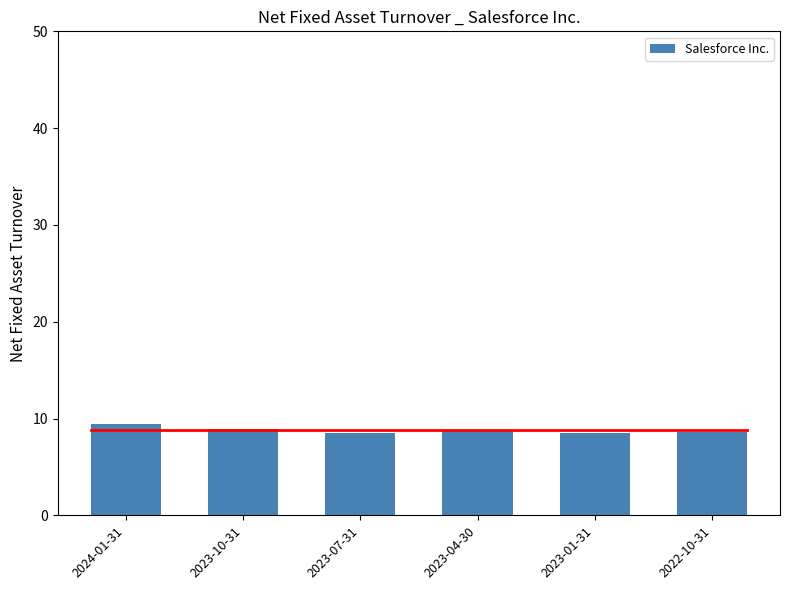

The chart shows a value of 8.5 at 2023-07-31. True or false?

True